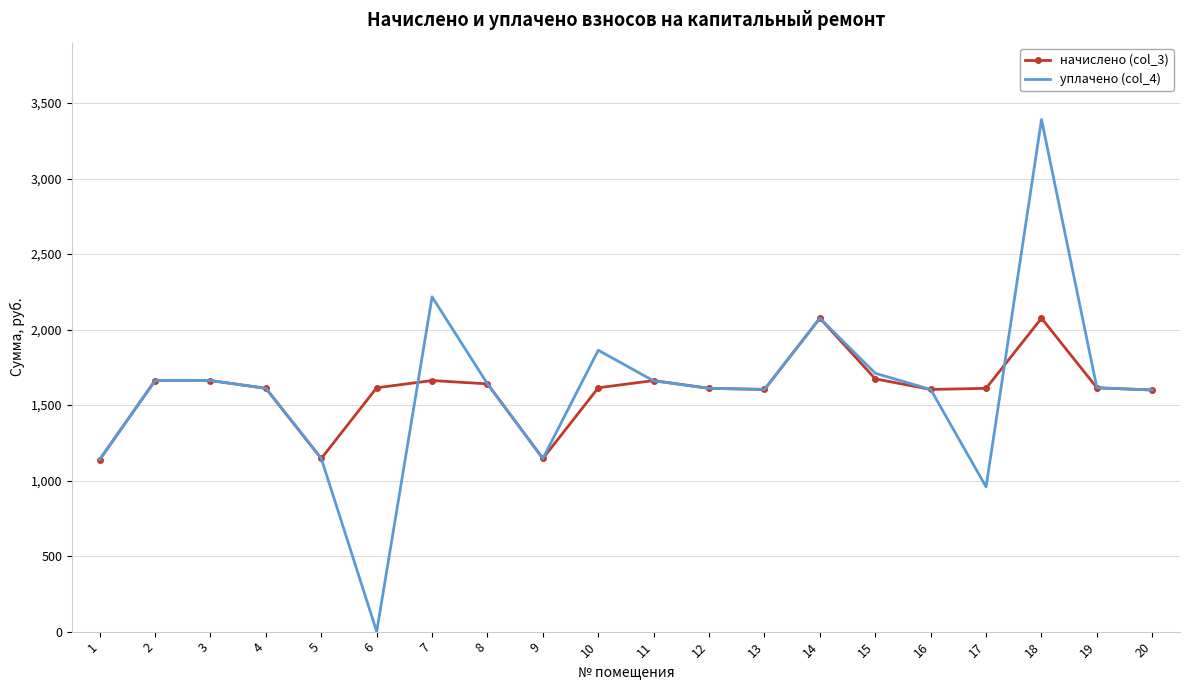

How many series are shown in this chart?

2